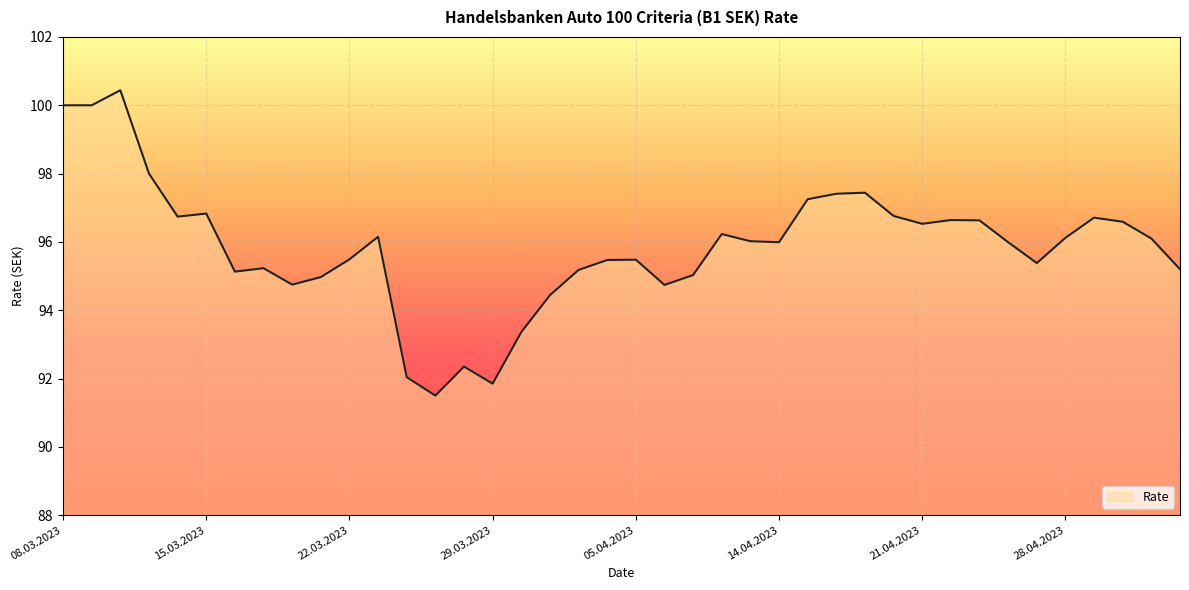

What is the smallest value displayed?

91.5